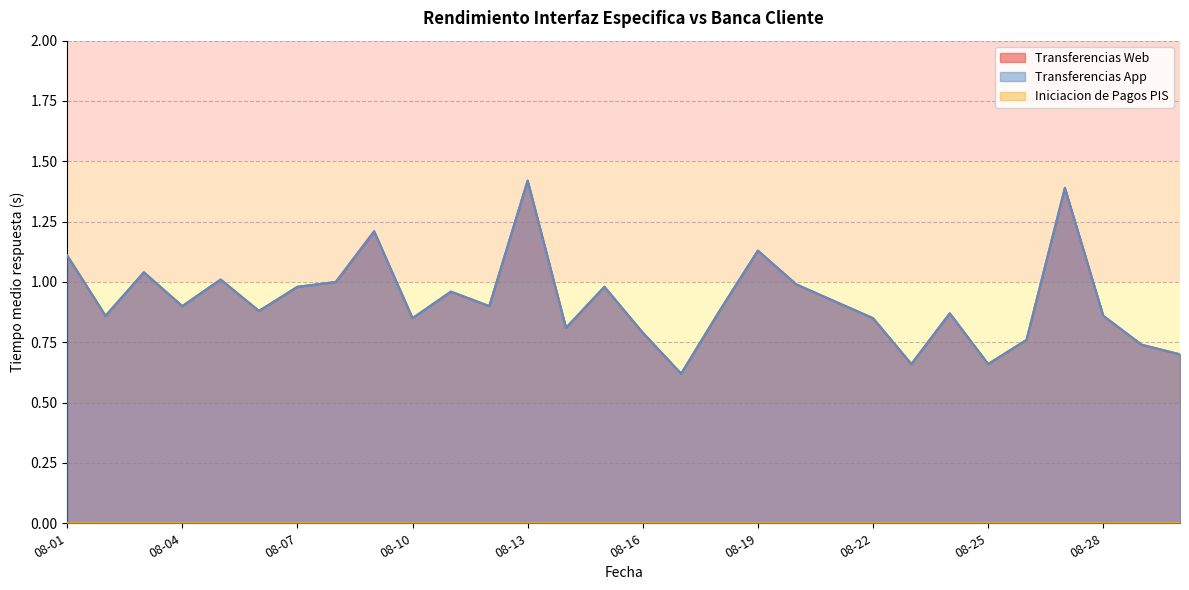

How many interior local valleys does the Transferencias App series have?

9